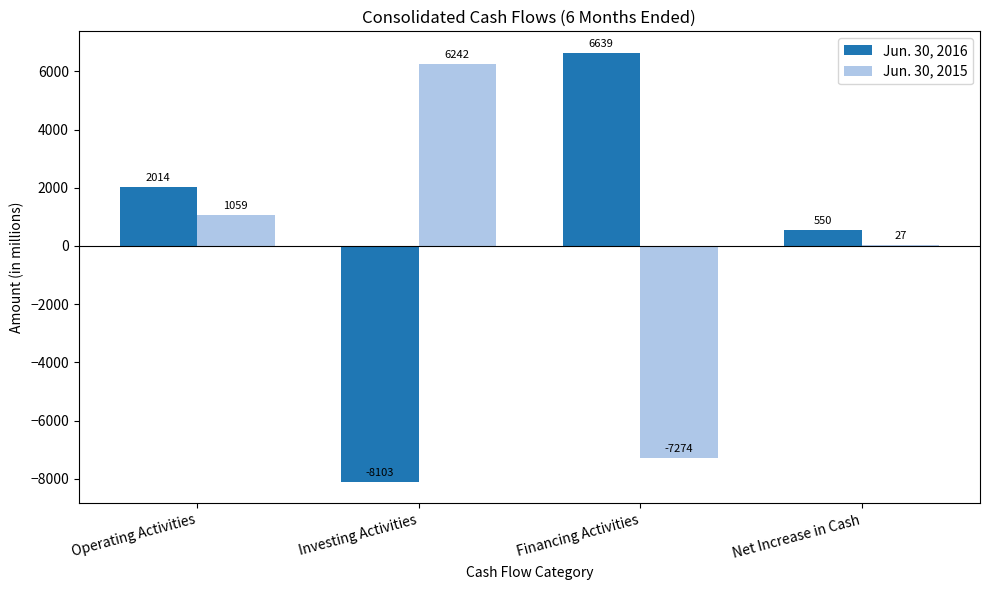

Between Operating Activities and Financing Activities, which series saw the biggest shift?

Jun. 30, 2015